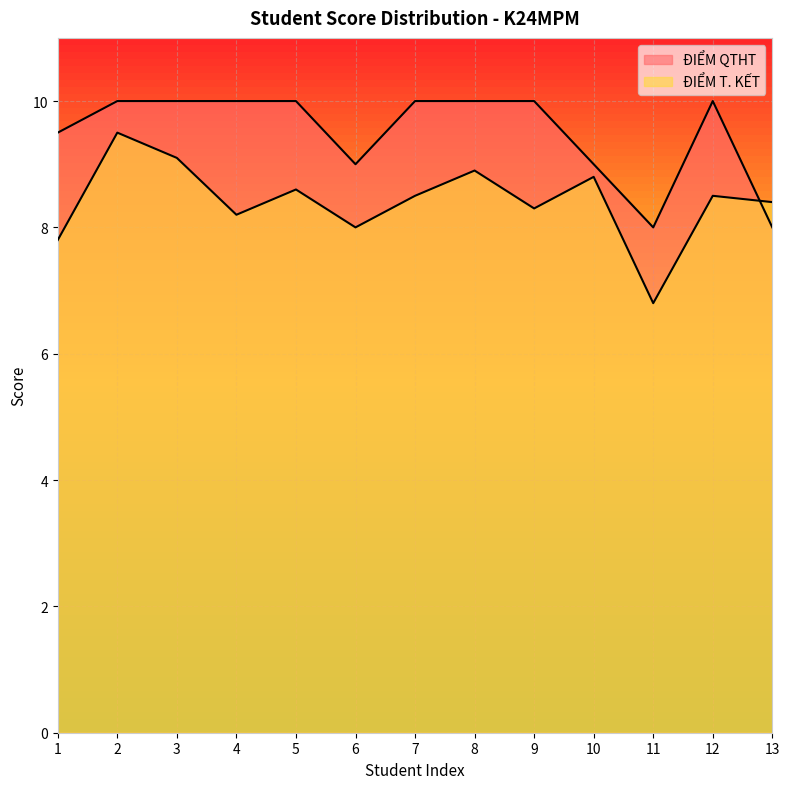

What is the difference between the second highest and second lowest values in the ĐIỂM T. KẾT series?

1.3